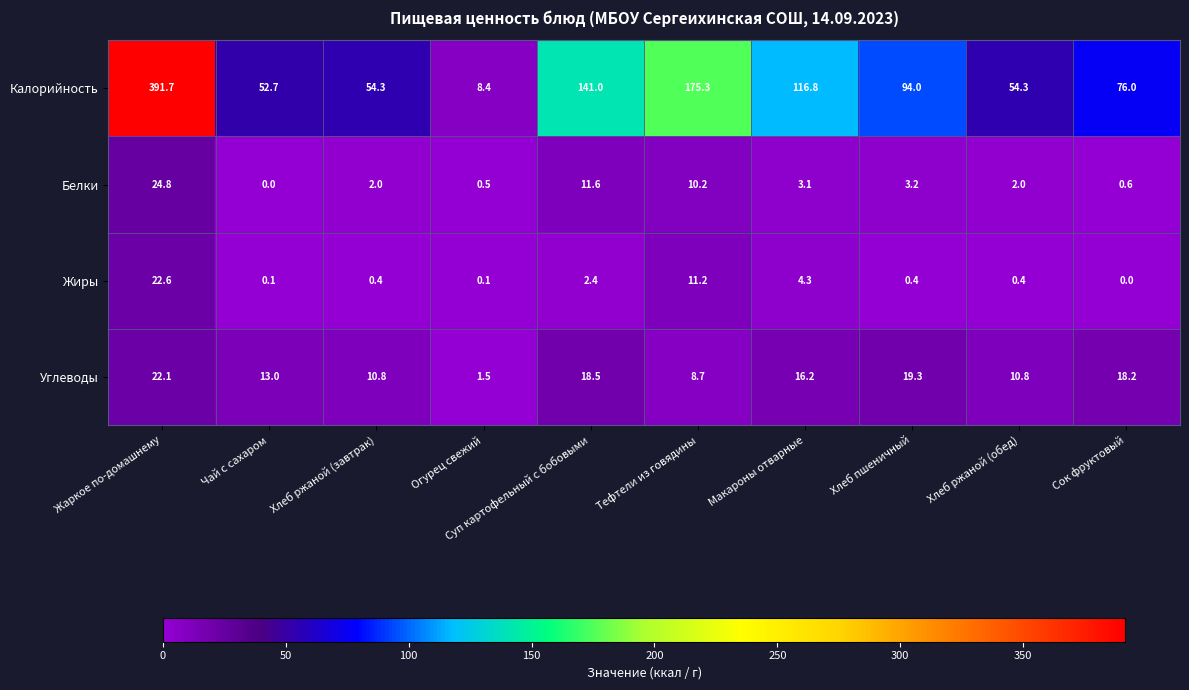

What is the maximum value for Белки?

24.8